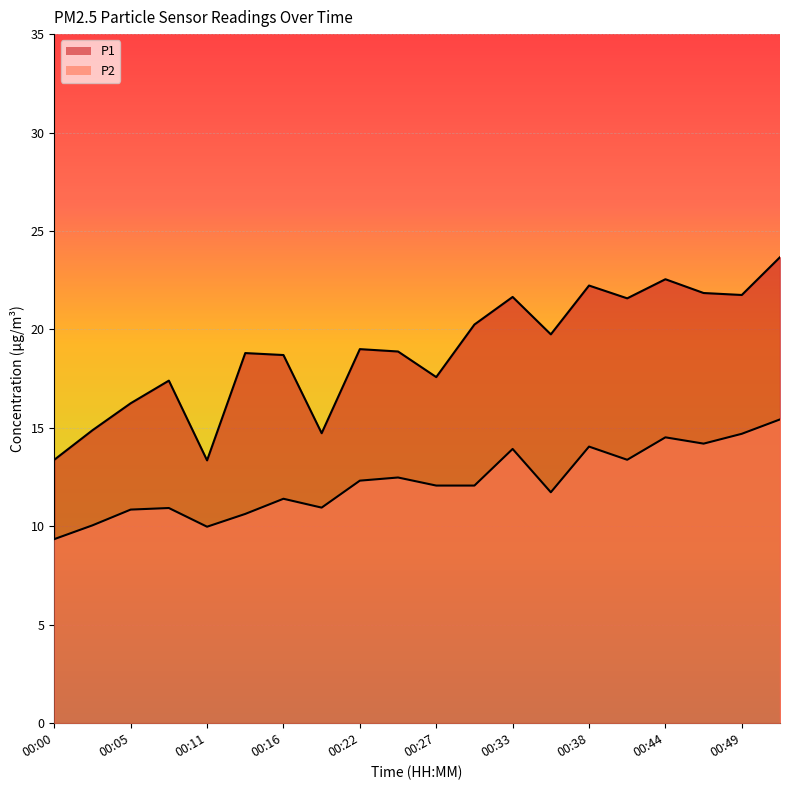

Reading left to right, transcribe all the data shown in this chart.

P1: 00:00=13.4	00:02=14.9	00:05=16.2	00:08=17.4	00:11=13.3	00:14=18.8	00:16=18.7	00:19=14.7	00:22=19.0	00:25=18.9	00:27=17.6	00:30=20.2	00:33=21.6	00:36=19.8	00:38=22.2	00:41=21.6	00:44=22.6	00:47=21.9	00:49=21.8	00:52=23.7
P2: 00:00=9.3	00:02=10.1	00:05=10.8	00:08=10.9	00:11=10.0	00:14=10.6	00:16=11.4	00:19=10.9	00:22=12.3	00:25=12.5	00:27=12.1	00:30=12.1	00:33=13.9	00:36=11.7	00:38=14.1	00:41=13.4	00:44=14.5	00:47=14.2	00:49=14.7	00:52=15.4